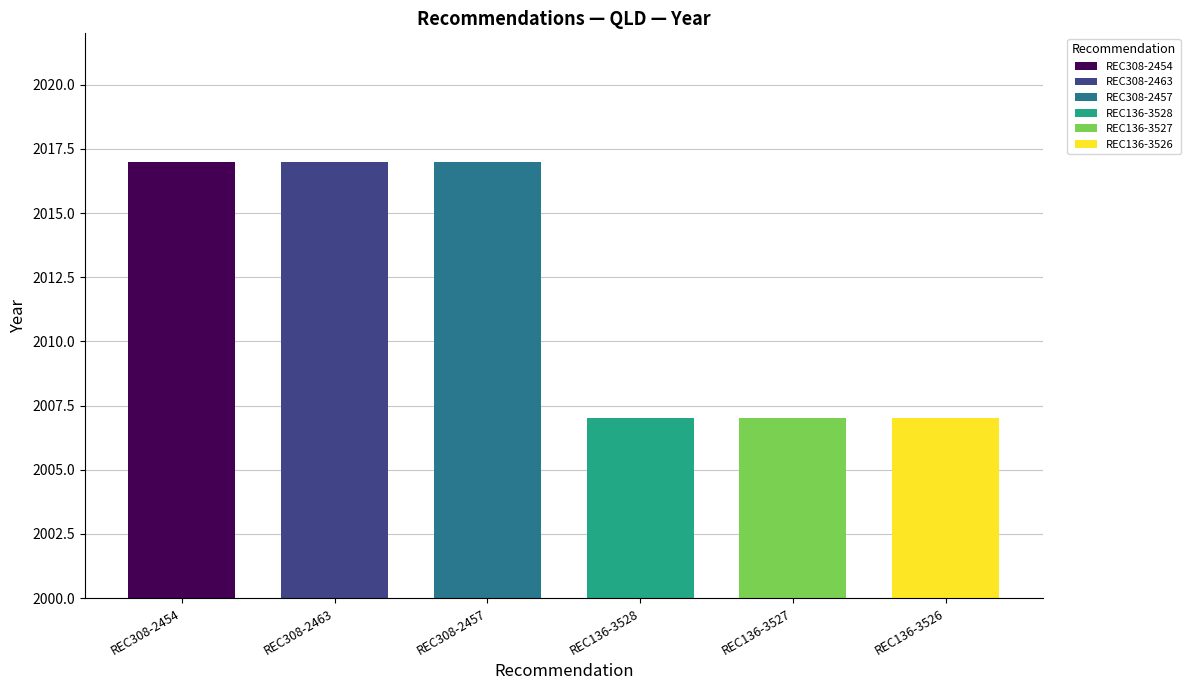

What is the label of the 2nd bar from the left?

REC308-2463